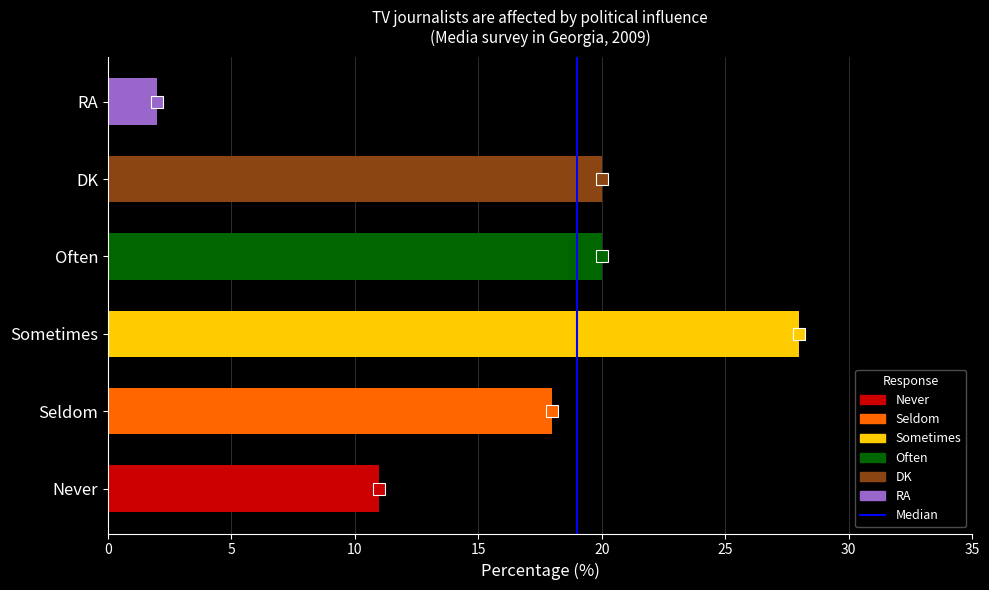

What value does the data have at Never?

11